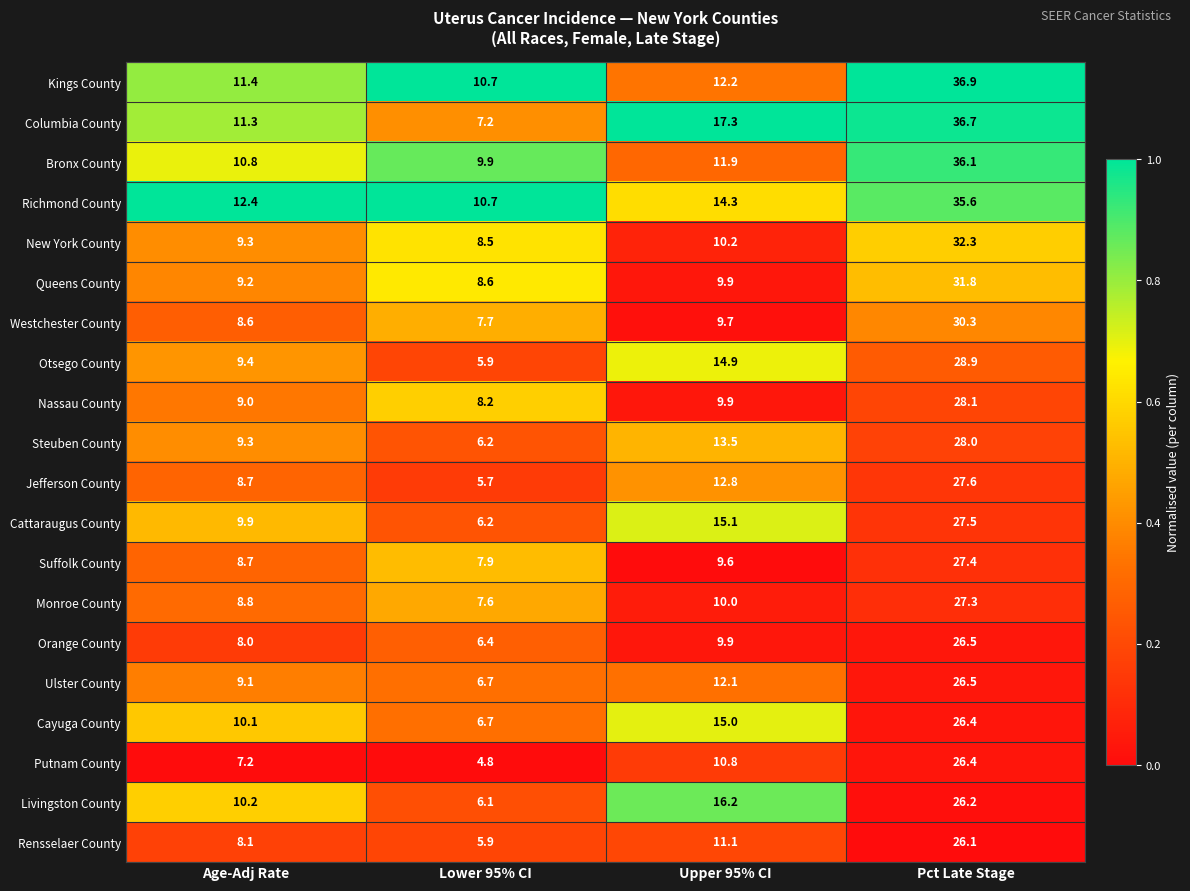

Where does the Kings County series first go above 12?

Upper 95% CI